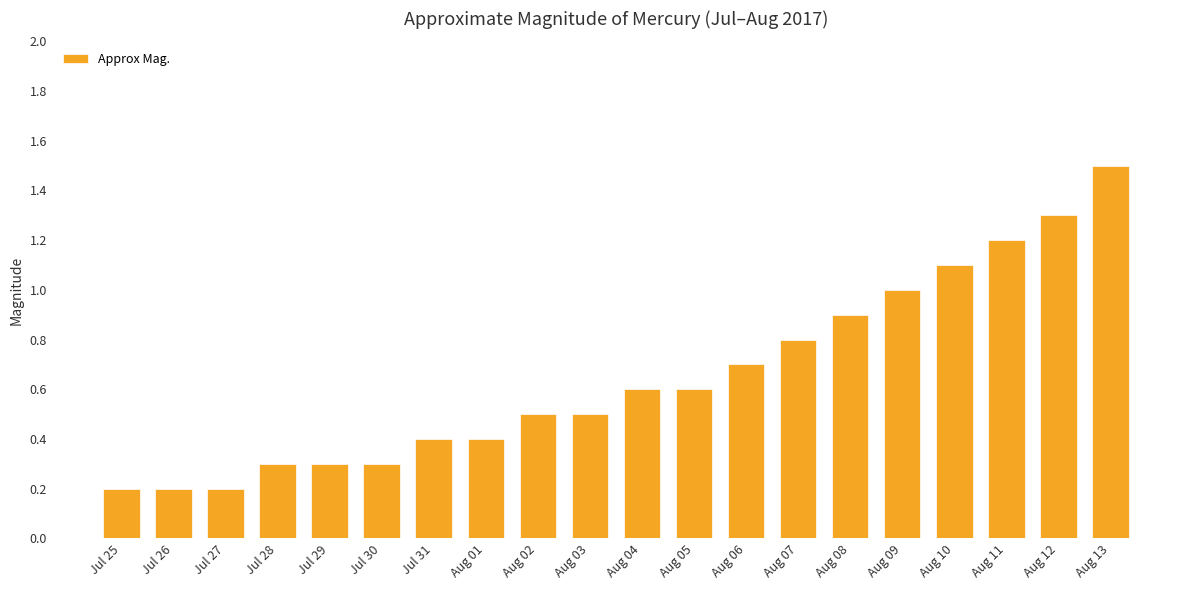

Read the value at Aug 12.

1.3